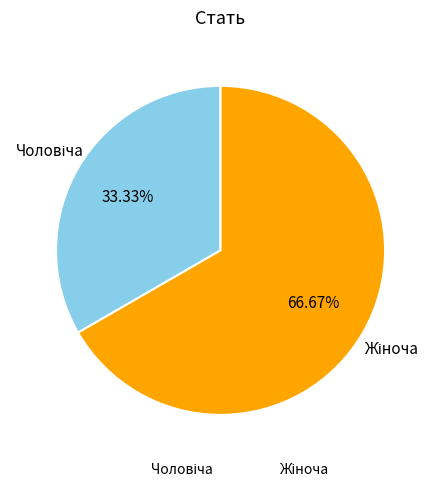

Is there any slice that represents more than half of the pie?

Yes